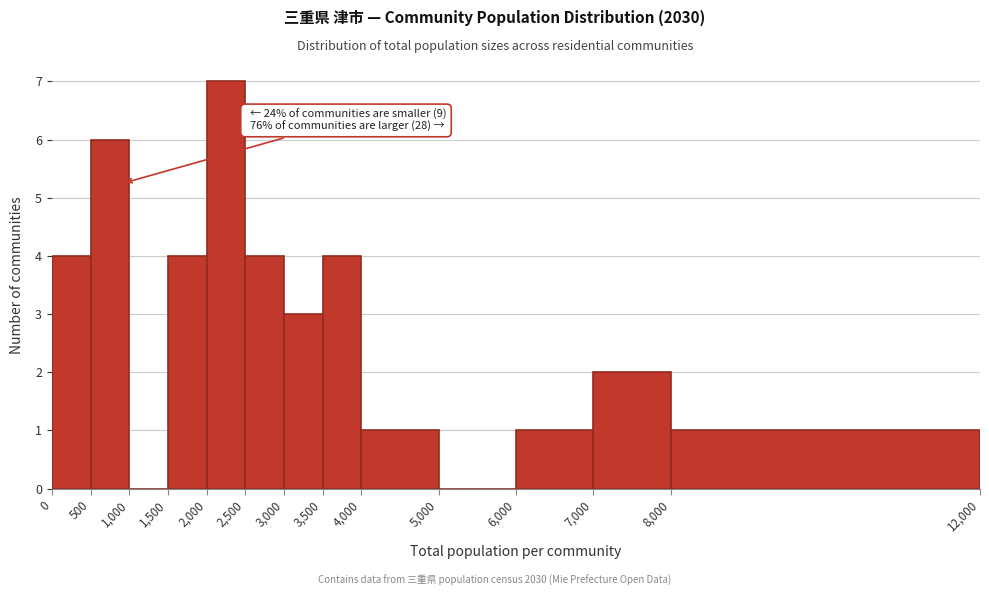

Over which range of the x-axis is the bar tallest?

2,000 to 2,500